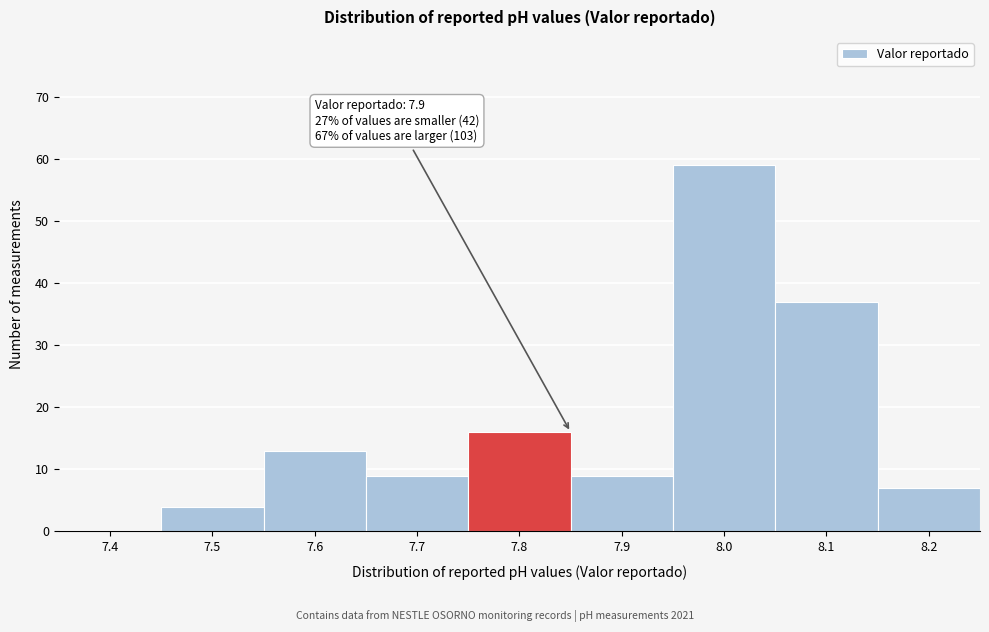

Reading right to left, list all the values displayed in this chart.

8.2=7	8.1=37	8.0=59	7.9=9	7.8=16	7.7=9	7.6=13	7.5=4	7.4=0